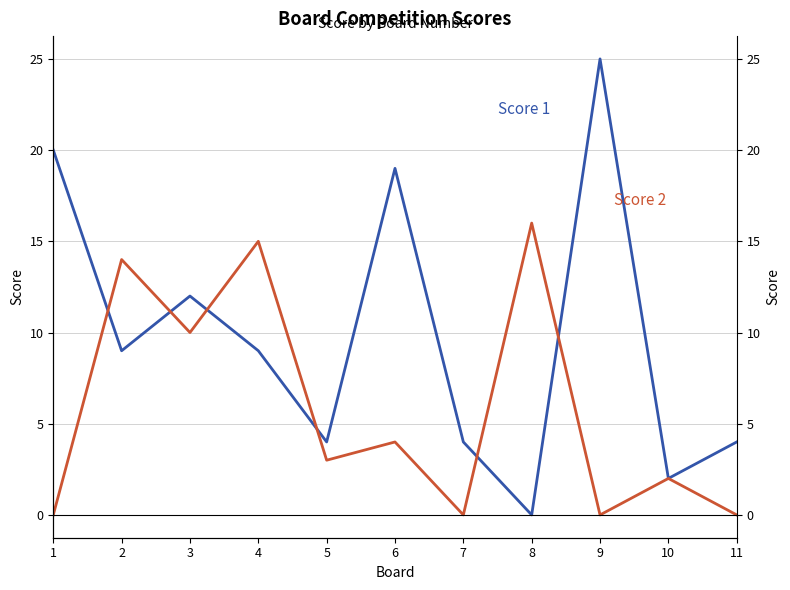

Which series ends up on top after the final intersection of Score 2 and Score 1?

Score 1